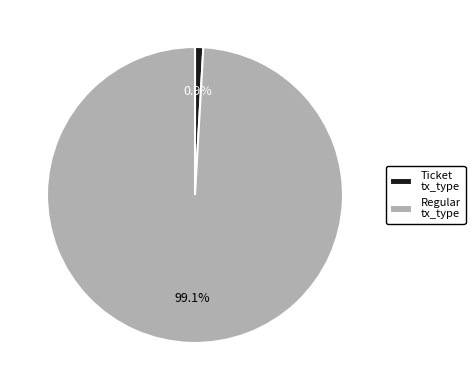

How many segments does this pie chart have?

2